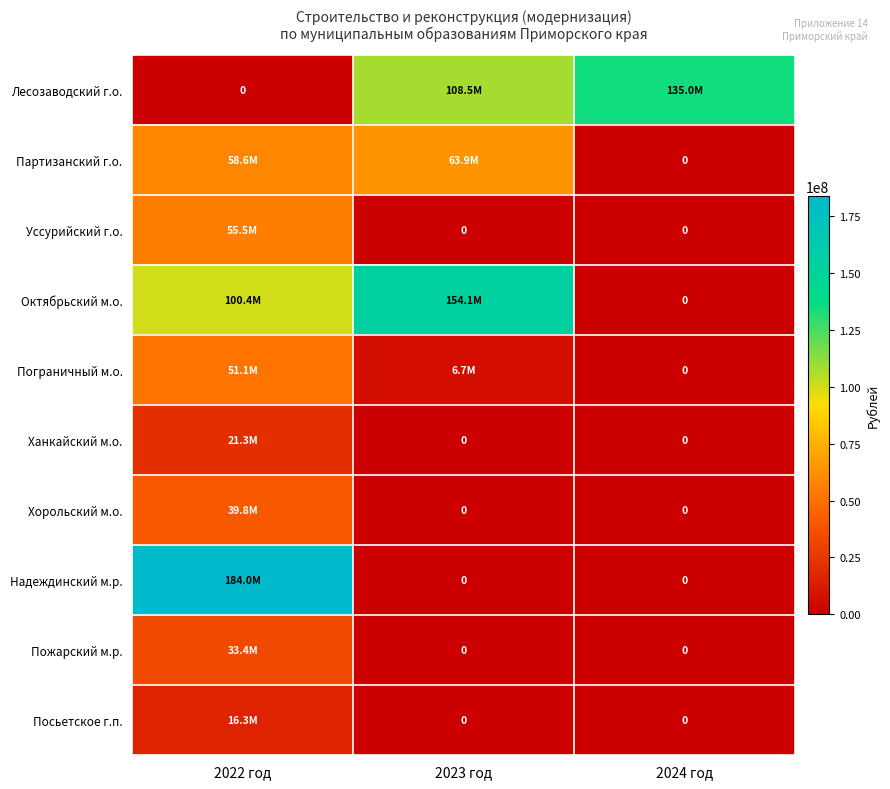

What is the sum of all Посьетское г.п. values?

16327090.0